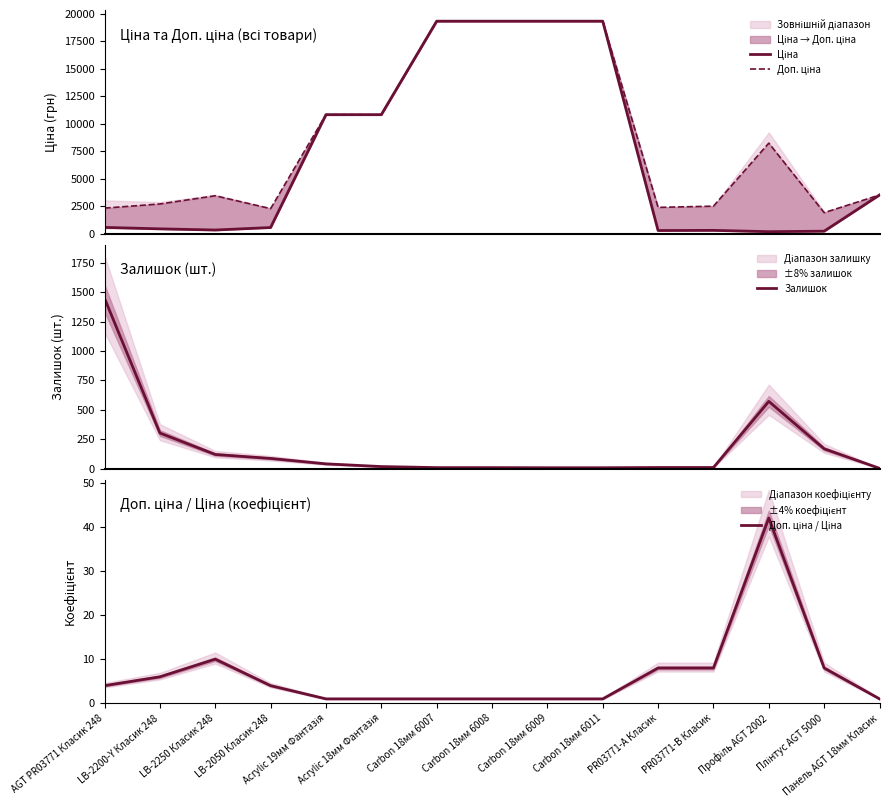

Where does the Ціна series first go above 584?

AGT PR03771 Класик 248